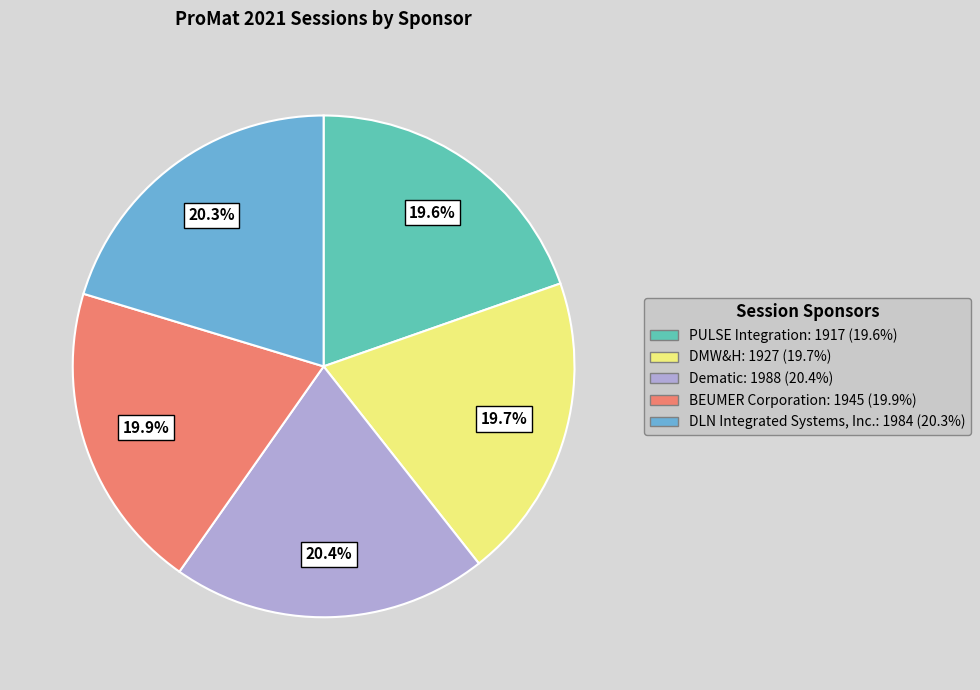

To the nearest percent, what is the difference between the largest and smallest slice percentages?

1%